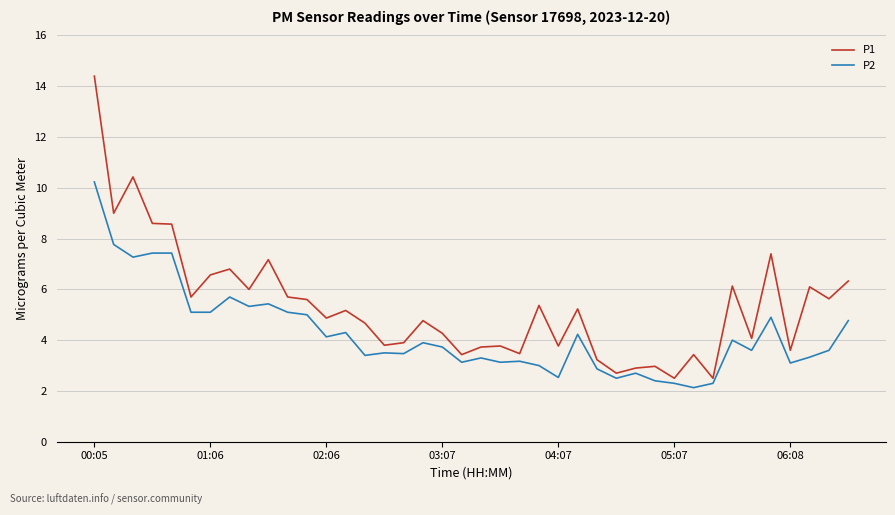

Rank the series by their maximum value, from lowest to highest.

P2, P1